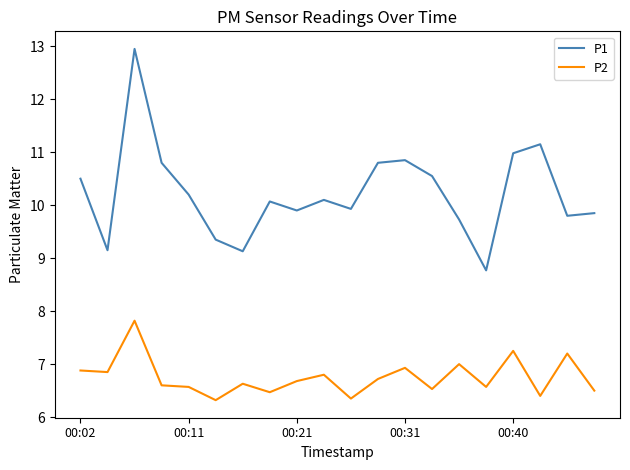

What is the minimum value shown in the chart?

6.3